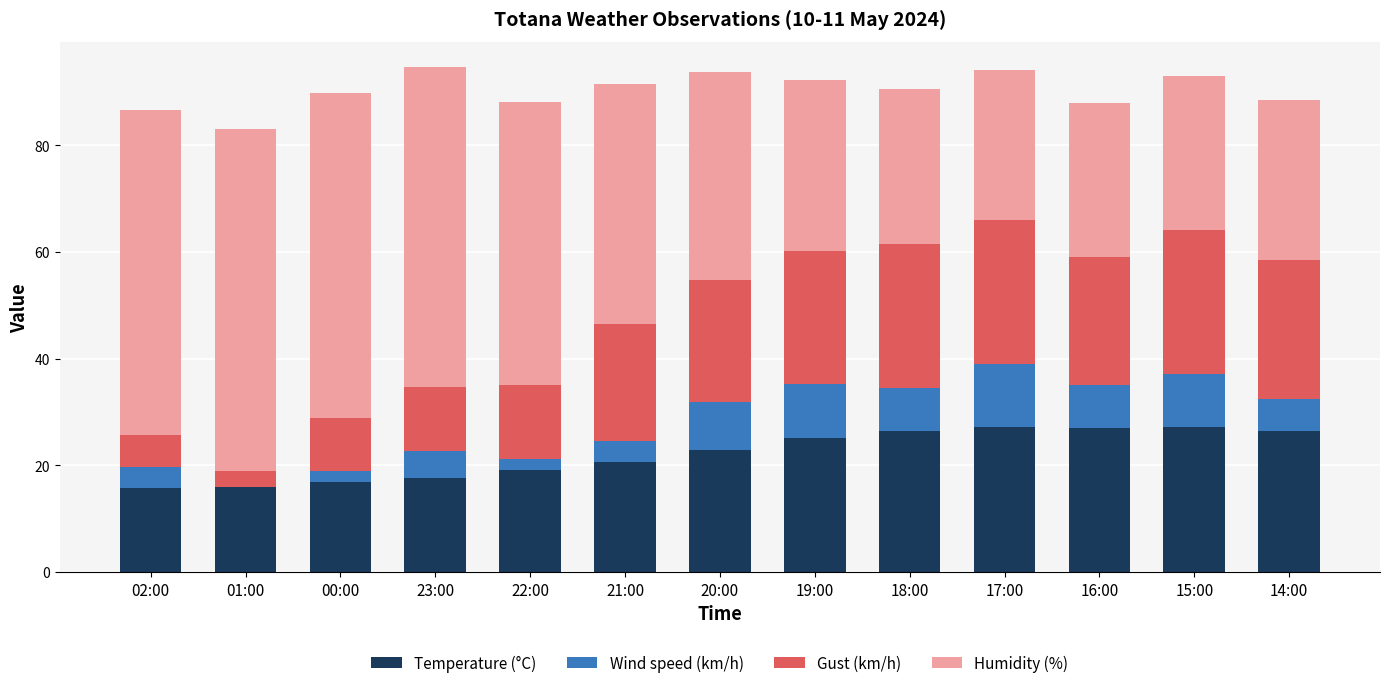

True or false: Temperature (°C) has a value of 26.5 at 14:00.

True